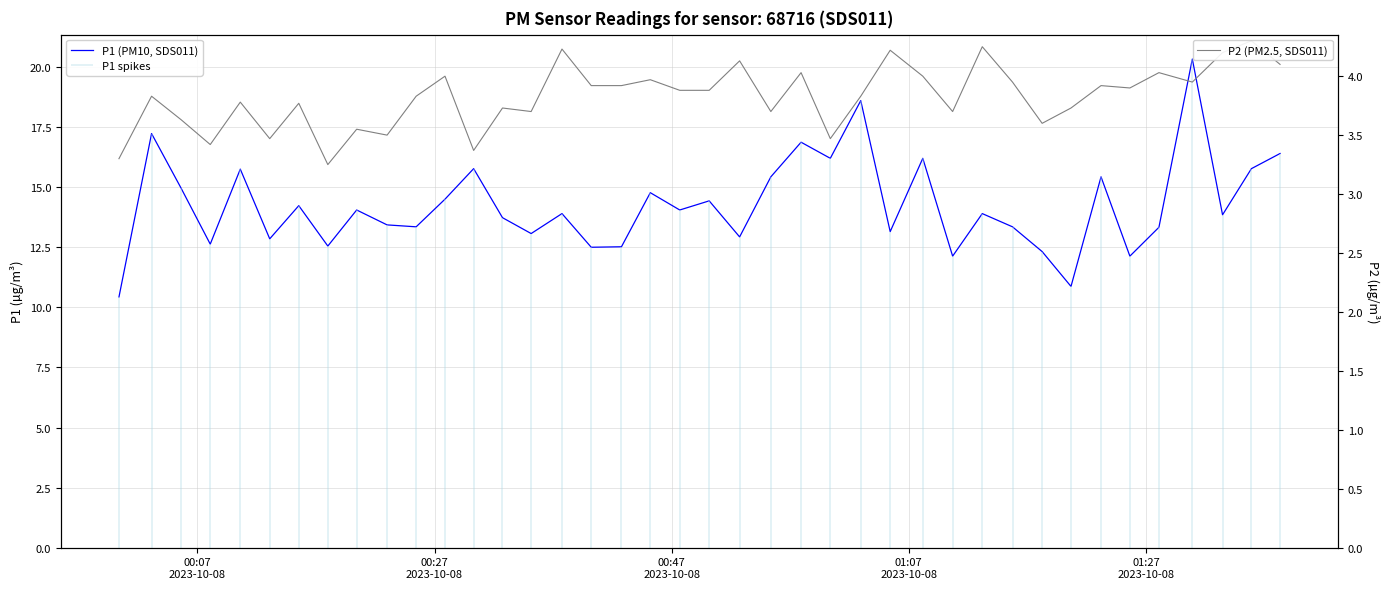

True or false: P2 (PM2.5, SDS011) and P1 (PM10, SDS011) intersect in this chart.

False